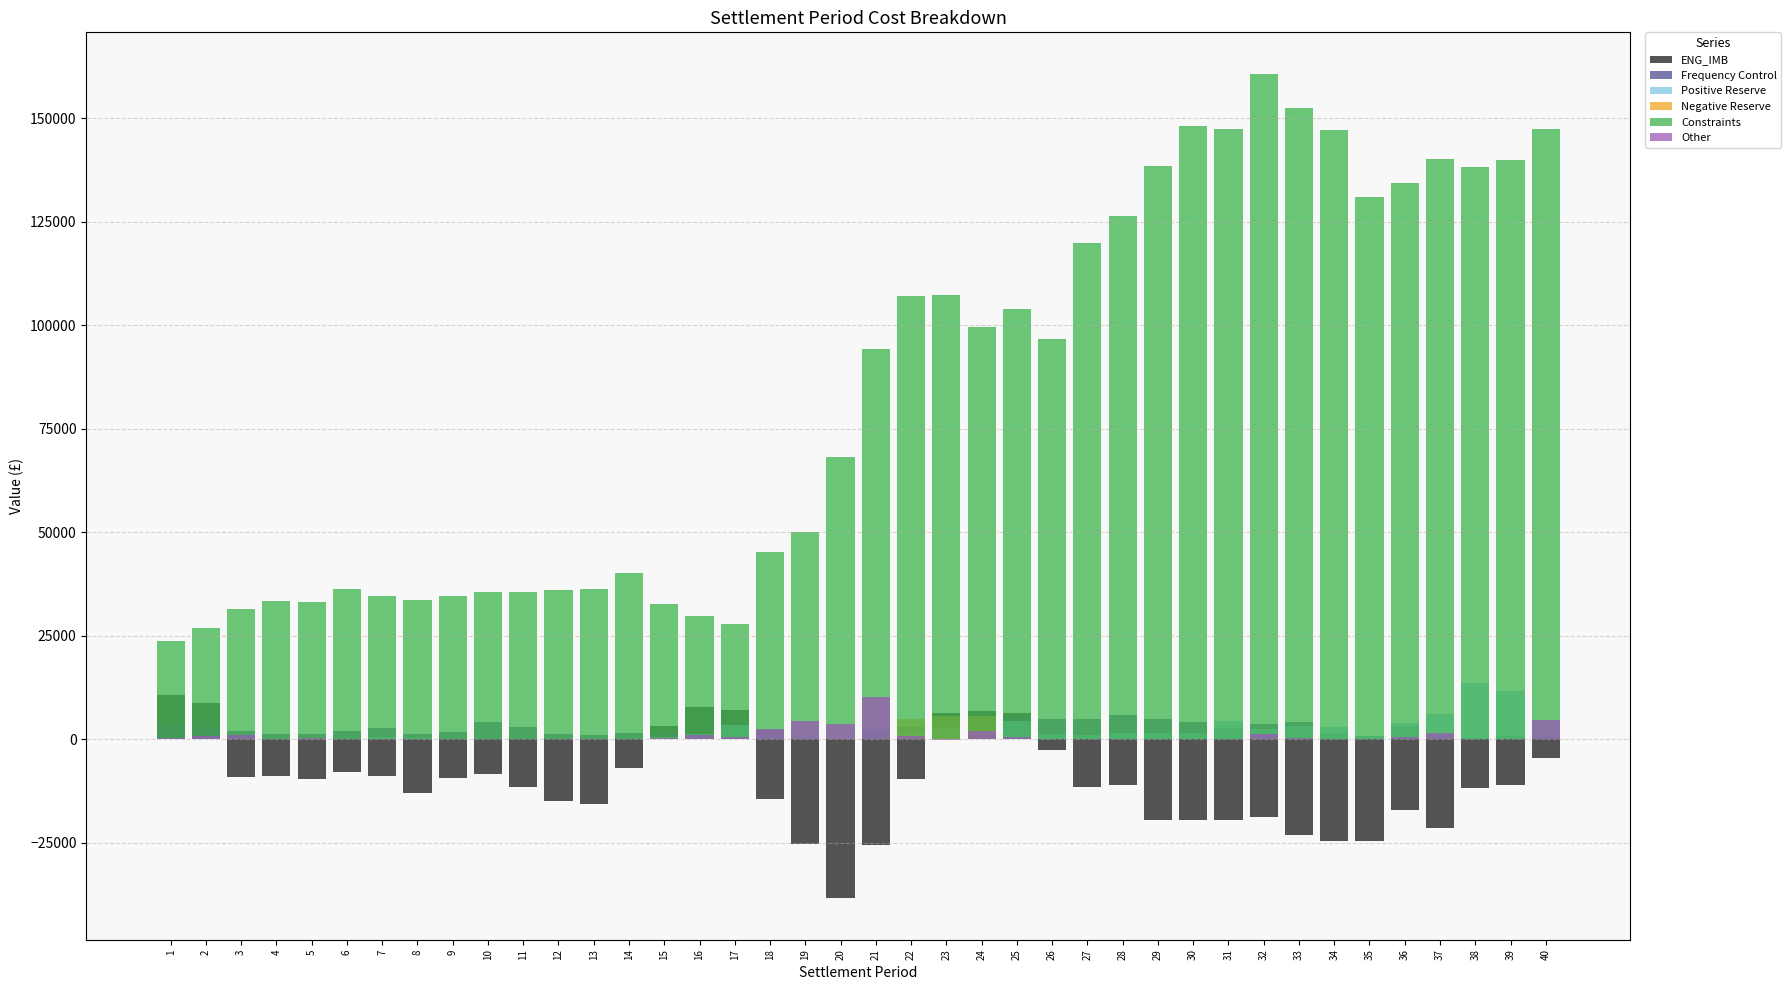

Reading right to left, list all the values displayed in this chart.

ENG_IMB: 40=-4413.3	39=-10926.0	38=-11761.5	37=-21535.5	36=-16973.8	35=-24540.2	34=-24655.2	33=-23063.6	32=-18729.9	31=-19589.9	30=-19385.3	29=-19576.1	28=-11008.4	27=-11457.2	26=-2645.0	25=6267.5	24=6929.9	23=6465.6	22=-9674.4	21=-25477.5	20=-38446.9	19=-25207.4	18=-14355.9	17=7198.8	16=7819.2	15=3145.1	14=-7043.5	13=-15667.1	12=-14967.0	11=-11402.0	10=-8325.3	9=-9257.2	8=-12936.6	7=-8826.0	6=-7958.5	5=-9609.5	4=-8851.2	3=-9100.4	2=8676.5	1=10716.5
Frequency Control: 40=463.2	39=888.9	38=289.7	37=1035.7	36=3261.4	35=700.3	34=1620.1	33=4224.1	32=3589.7	31=2785.2	30=4186.3	29=4858.0	28=5881.9	27=4935.2	26=4804.9	25=5392.5	24=2781.8	23=4060.3	22=3059.9	21=2166.8	20=177.2	19=108.5	18=2251.0	17=1406.0	16=1142.9	15=1303.4	14=1533.1	13=990.2	12=1338.7	11=2867.4	10=4119.9	9=1800.2	8=1349.0	7=2840.0	6=2129.1	5=1393.6	4=1224.0	3=1945.9	2=2926.1	1=3392.4
Positive Reserve: 40=4423.6	39=11747.6	38=13521.9	37=6103.9	36=3940.0	35=834.7	34=2962.1	33=3110.2	32=2533.8	31=4348.9	30=1531.8	29=1489.8	28=1547.8	27=984.0	26=1219.4	25=4428.6	24=2078.5	23=2772.3	22=1605.6	21=2770.6	20=0.0	19=1195.4	18=828.0	17=3498.3	16=1343.2	15=509.4	14=0.0	13=0.0	12=0.0	11=0.0	10=0.0	9=134.0	8=382.5	7=488.2	6=0.0	5=347.2	4=143.1	3=0.0	2=278.2	1=202.6
Negative Reserve: 40=0.0	39=0.0	38=0.0	37=0.0	36=0.0	35=0.0	34=0.0	33=0.0	32=0.0	31=0.0	30=0.0	29=0.0	28=0.0	27=0.0	26=0.0	25=0.0	24=5564.8	23=5531.1	22=4814.1	21=0.0	20=0.0	19=0.0	18=0.0	17=0.0	16=0.0	15=0.0	14=0.0	13=0.0	12=0.0	11=0.0	10=0.0	9=0.0	8=0.0	7=0.0	6=0.0	5=0.0	4=0.0	3=0.0	2=0.0	1=0.0
Constraints: 40=147514.3	39=139979.5	38=138267.8	37=140245.1	36=134517.7	35=131029.8	34=147171.6	33=152585.1	32=160830.9	31=147501.2	30=148136.0	29=138532.1	28=126447.2	27=119979.8	26=96685.3	25=104009.5	24=99583.7	23=107406.7	22=107039.6	21=94317.2	20=68280.4	19=50165.2	18=45314.9	17=27780.7	16=29755.5	15=32794.8	14=40210.4	13=36222.6	12=36190.8	11=35613.4	10=35705.4	9=34567.6	8=33542.4	7=34618.5	6=36362.6	5=33063.4	4=33470.3	3=31594.6	2=26807.5	1=23855.7
Other: 40=4666.0	39=0.0	38=103.6	37=1466.2	36=513.8	35=15.7	34=179.3	33=427.3	32=1211.8	31=0.0	30=0.0	29=0.0	28=0.0	27=0.0	26=0.0	25=502.1	24=2013.9	23=-184.7	22=907.2	21=10182.9	20=3750.3	19=4525.1	18=2416.0	17=461.1	16=1000.7	15=331.7	14=1.9	13=12.7	12=44.1	11=112.2	10=193.7	9=0.0	8=0.0	7=0.0	6=0.0	5=203.7	4=19.0	3=1153.7	2=703.9	1=359.3